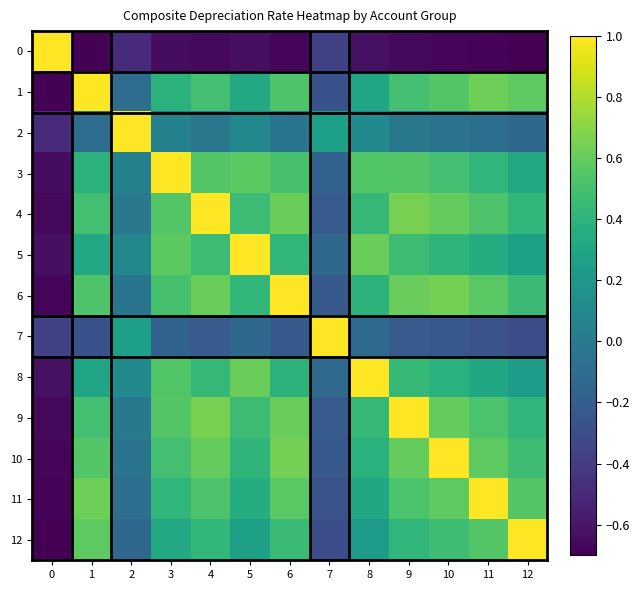

Rank the series by their maximum value, from highest to lowest.

0, 1, 2, 3, 4, 5, 6, 7, 8, 9, 10, 11, 12